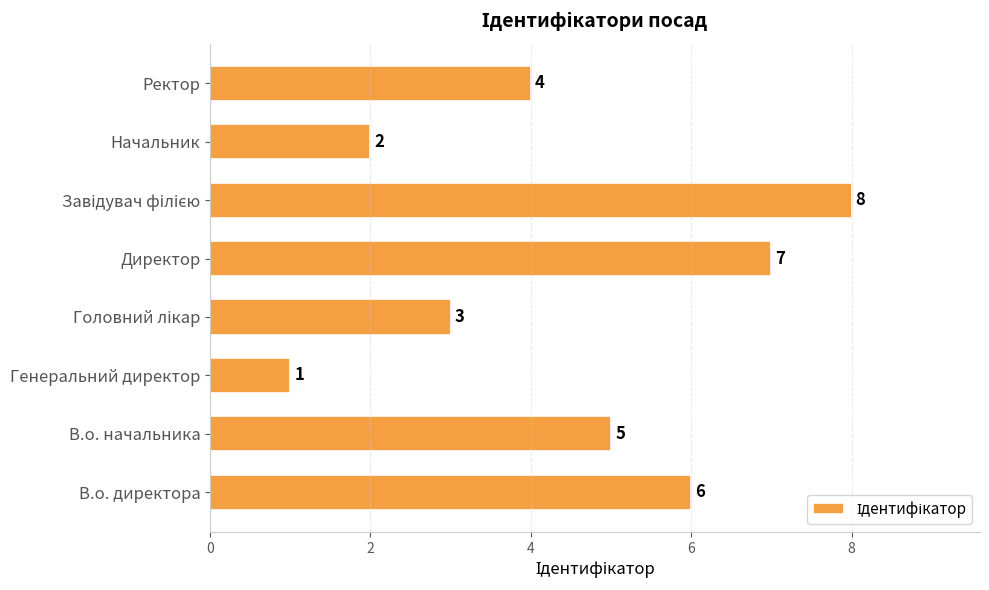

Reading bottom to top, transcribe all the data shown in this chart.

6	5	1	3	7	8	2	4